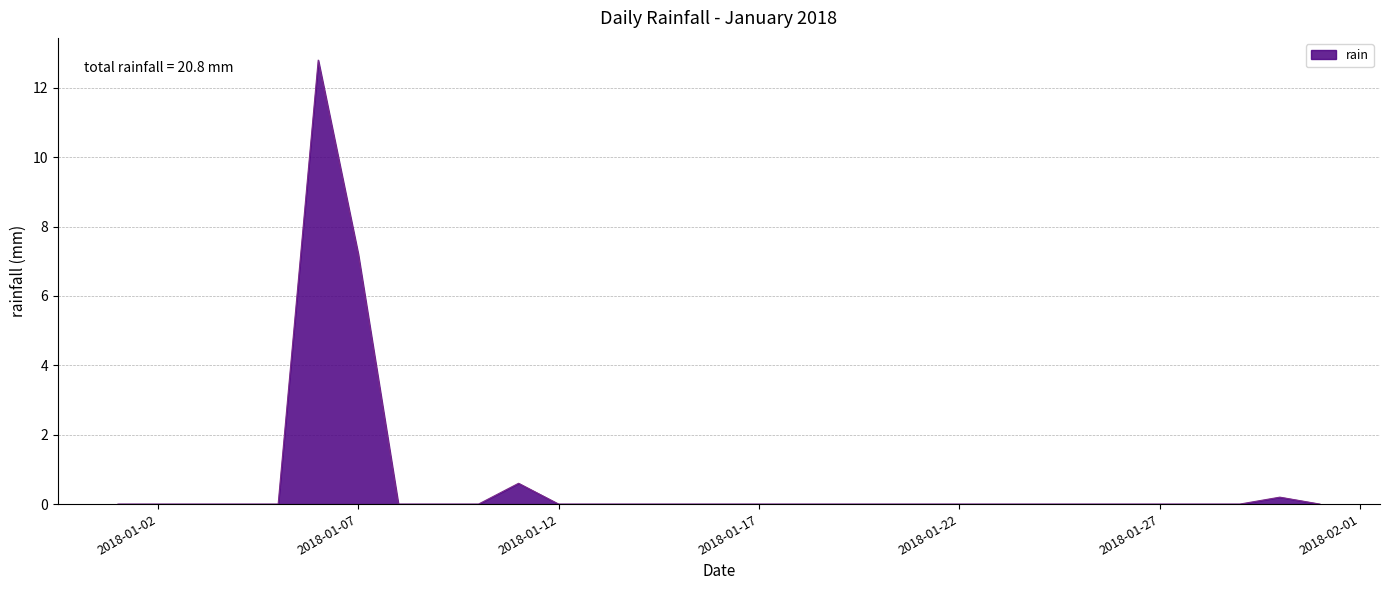

What is the greatest value displayed?

12.8